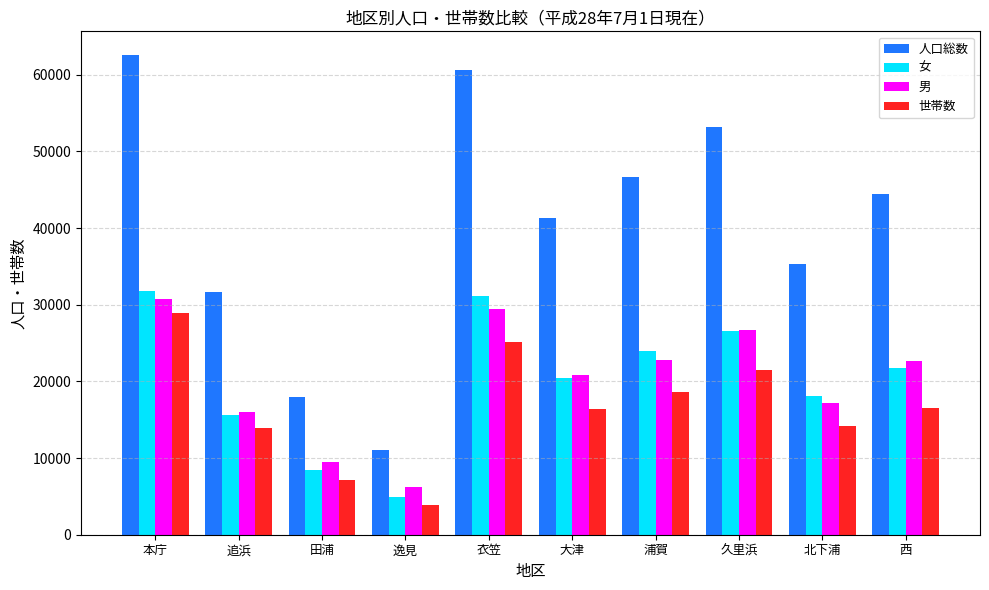

Count the number of categories in the chart.

10